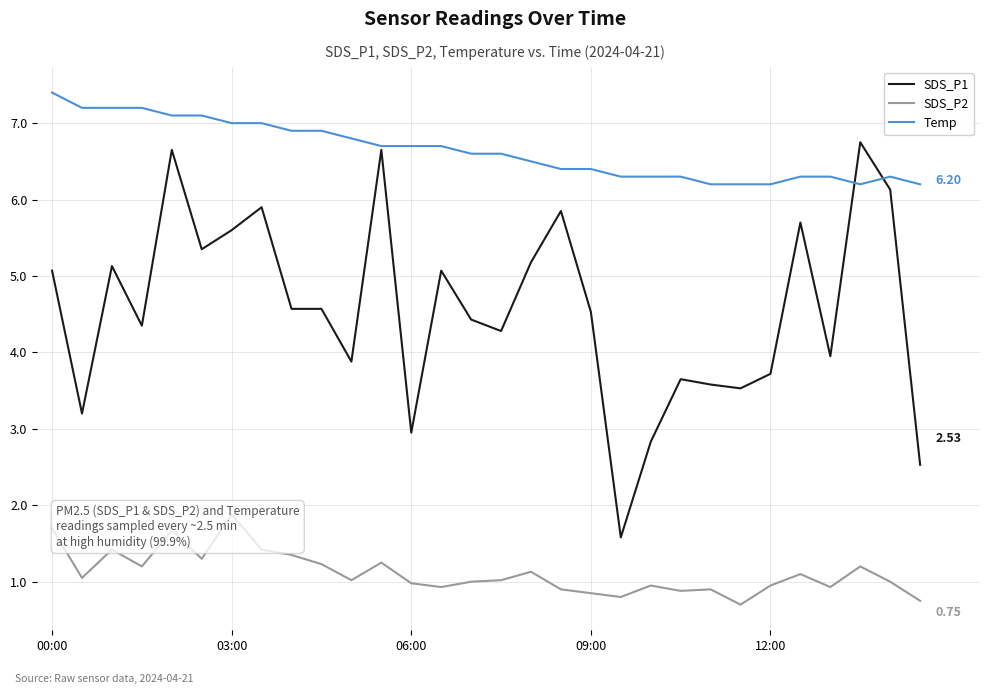

What is the sum of the SDS_P1 values at 22 and 11?

10.2